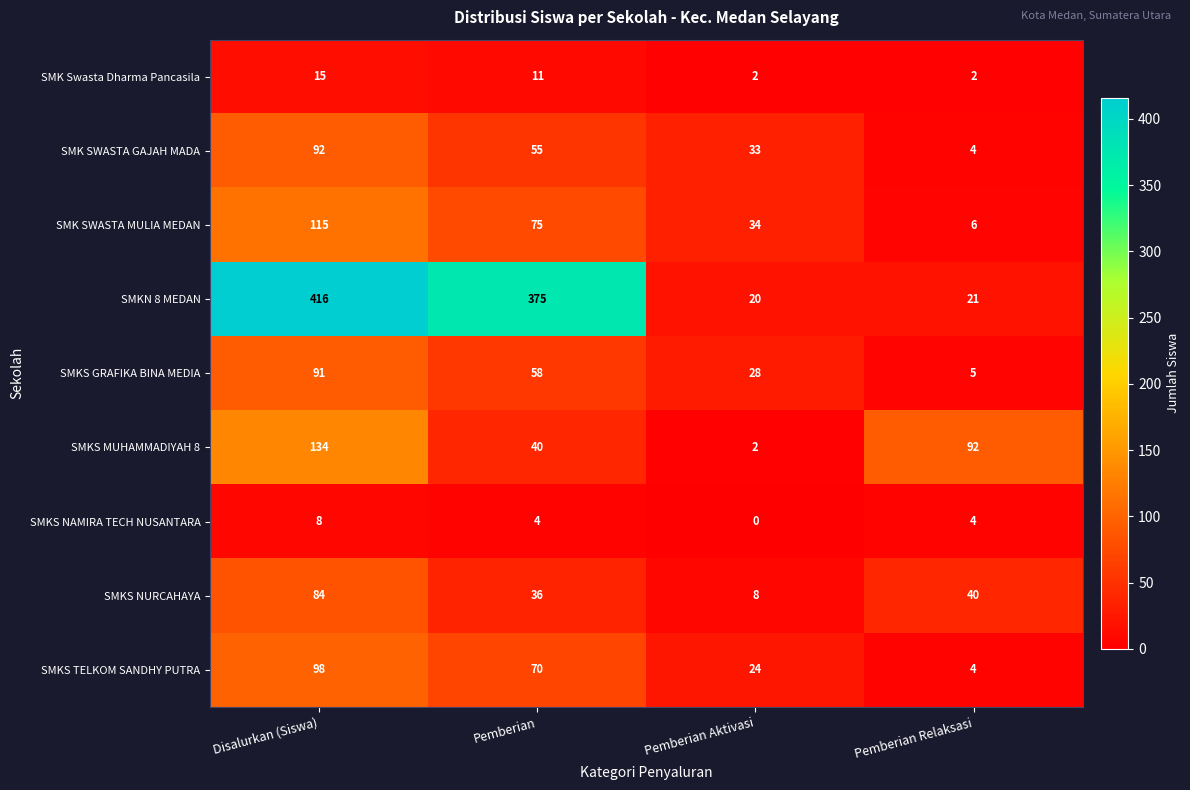

Is the value of SMKN 8 MEDAN at Disalurkan (Siswa) greater than the value of SMK SWASTA GAJAH MADA at Disalurkan (Siswa)?

Yes